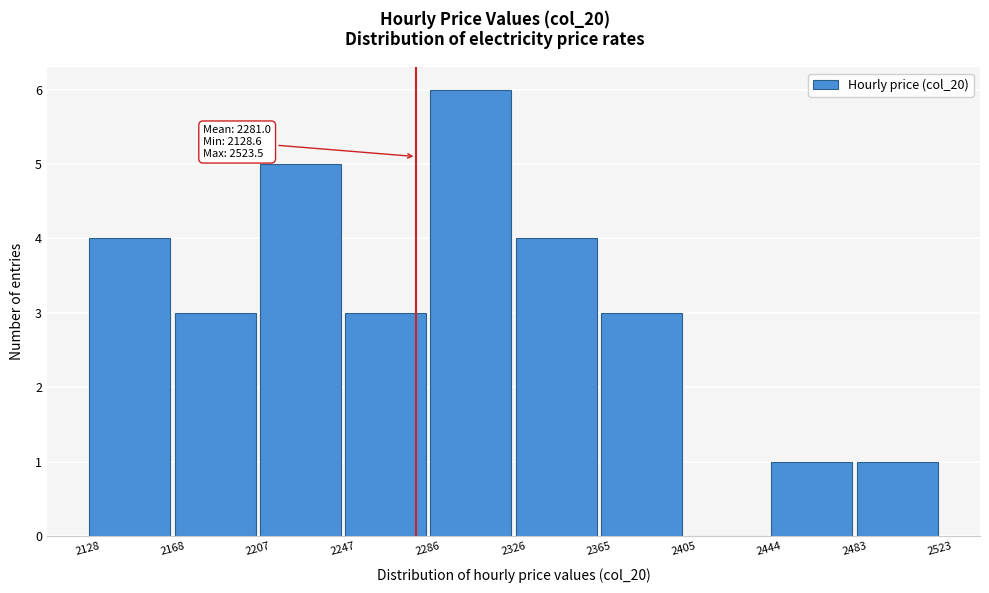

Over which range of the x-axis is the bar tallest?

2286 to 2326